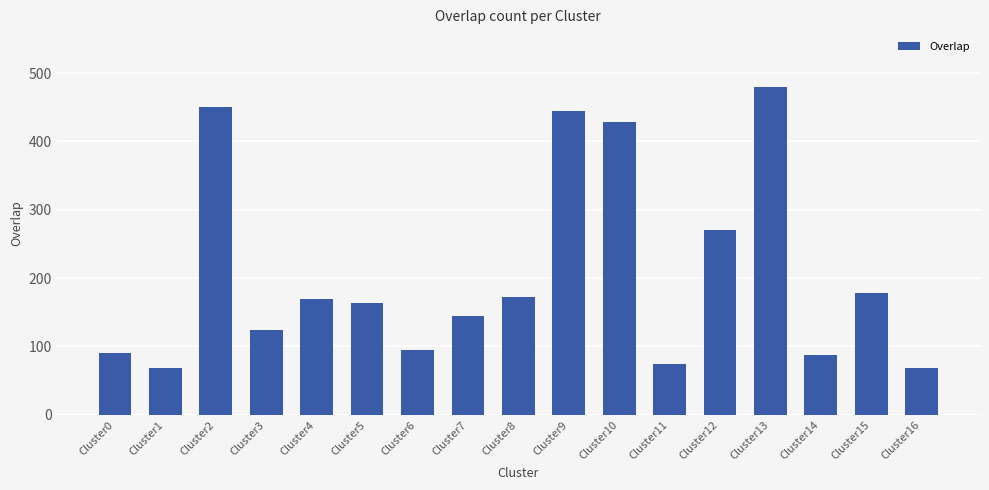

What is the ratio of the value at Cluster15 to the value at Cluster10?

0.4